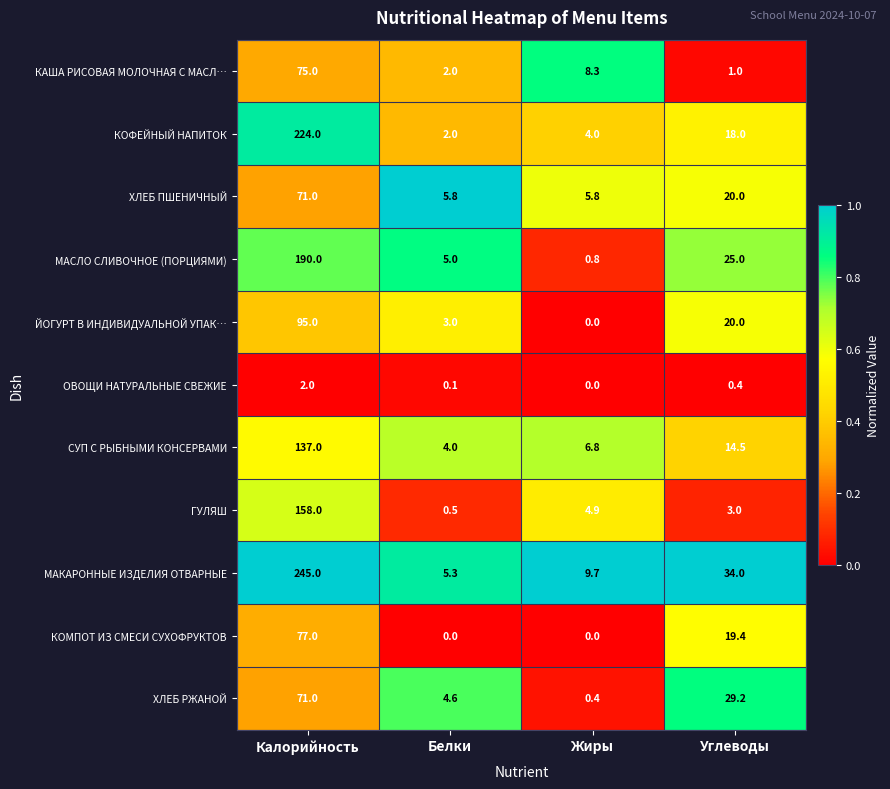

What value does the ХЛЕБ ПШЕНИЧНЫЙ series have at Жиры?

5.8